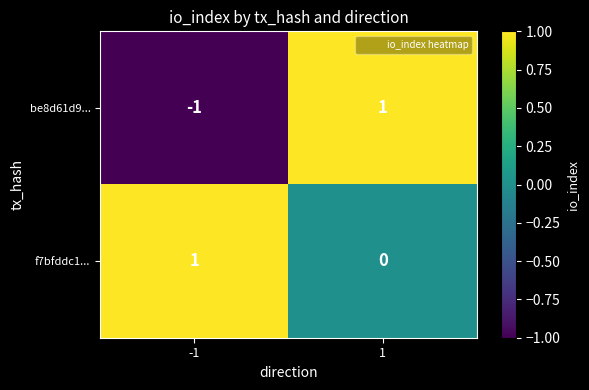

The value of f7bfddc1... at -1 is 1. True or false?

True